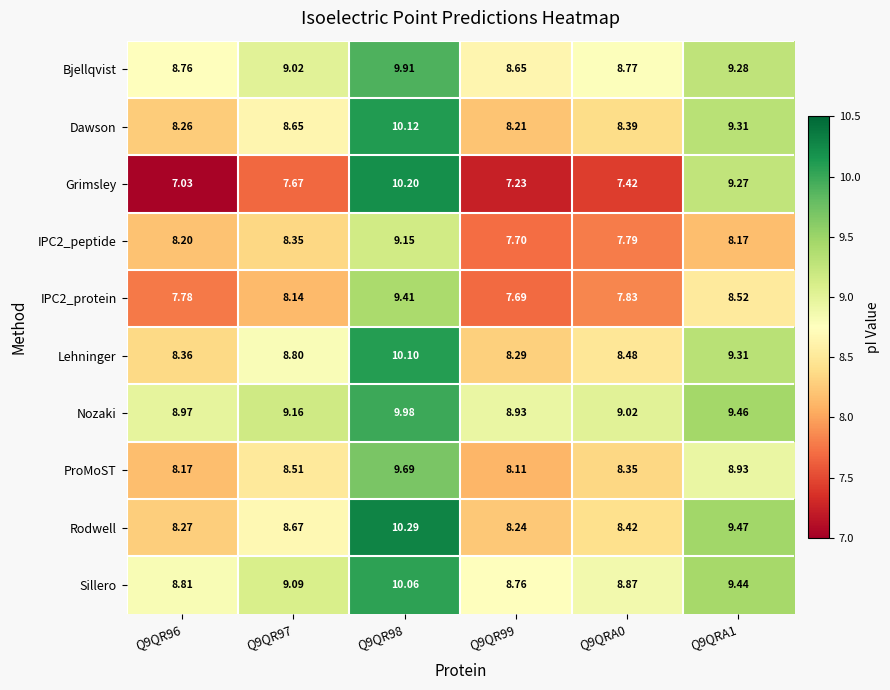

Which series changed the most between Q9QRA0 and Q9QRA1?

Grimsley